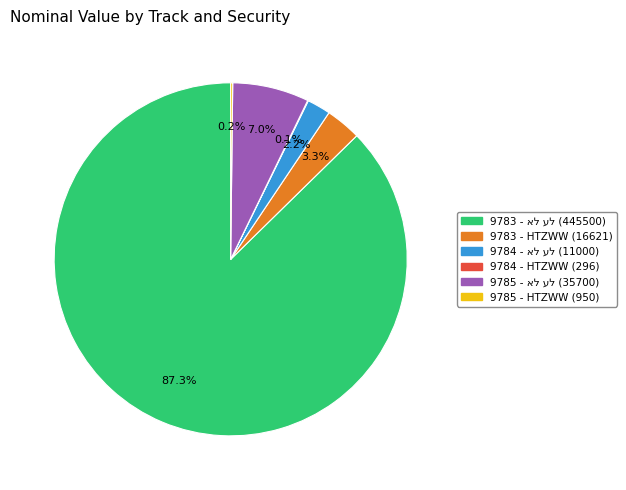

Does any single category account for the majority?

Yes